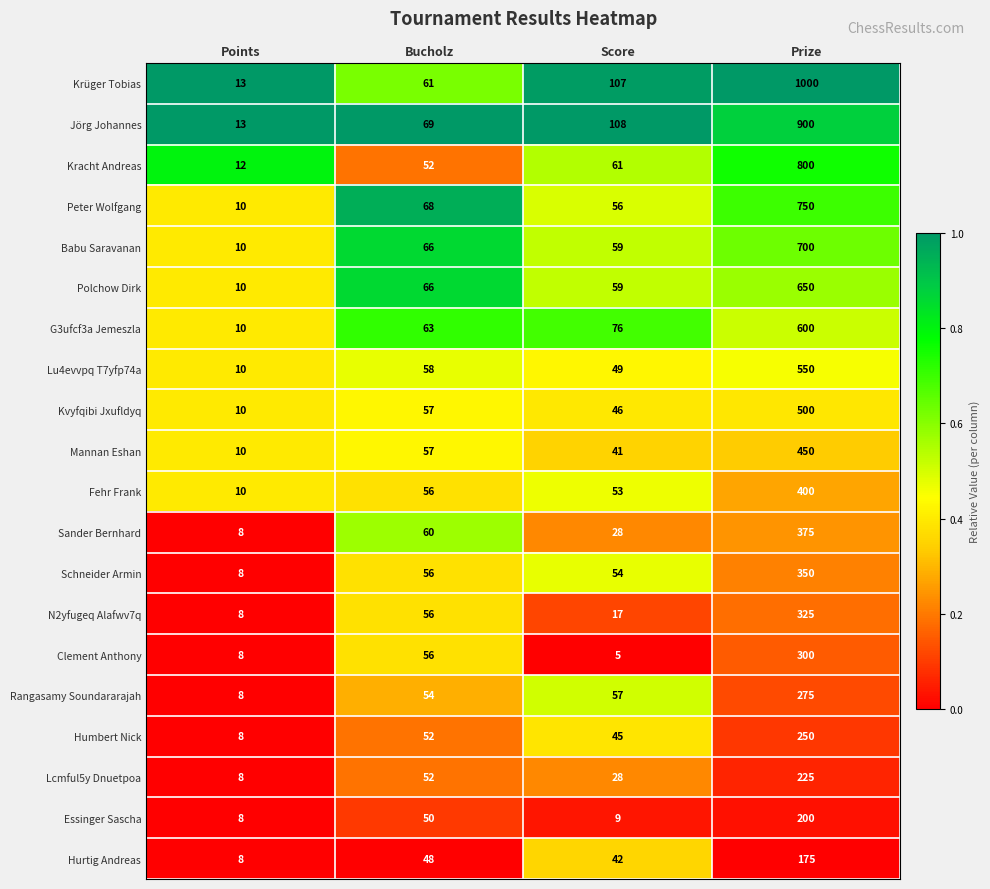

Which category has the lowest value in the N2yfugeq Alafwv7q series?

Points